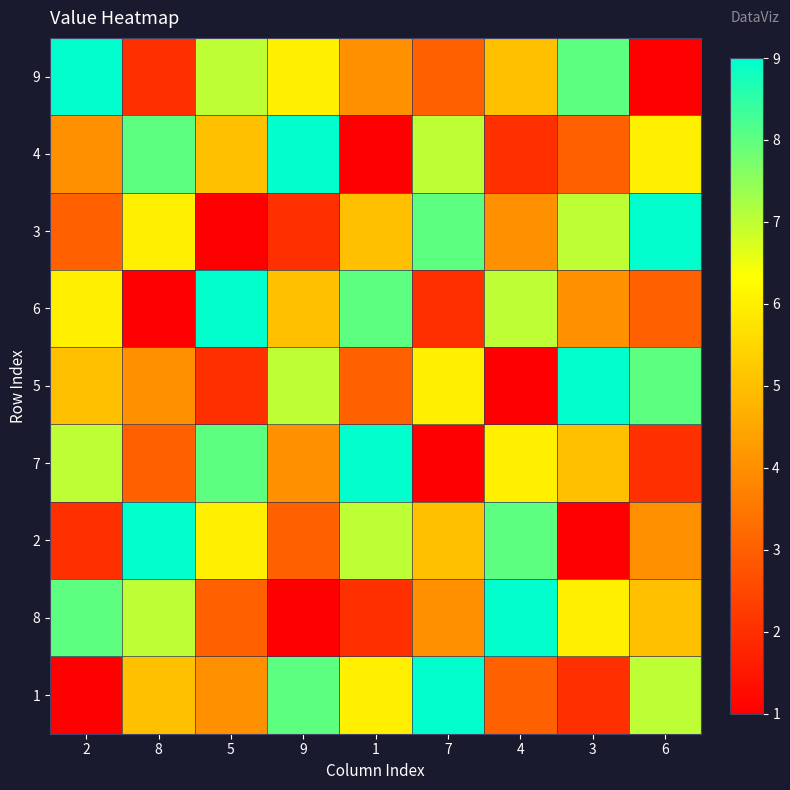

Reading left to right, list all the values displayed in this chart.

9: 2=9	8=2	5=7	9=6	1=4	7=3	4=5	3=8	6=1
4: 2=4	8=8	5=5	9=9	1=1	7=7	4=2	3=3	6=6
3: 2=3	8=6	5=1	9=2	1=5	7=8	4=4	3=7	6=9
6: 2=6	8=1	5=9	9=5	1=8	7=2	4=7	3=4	6=3
5: 2=5	8=4	5=2	9=7	1=3	7=6	4=1	3=9	6=8
7: 2=7	8=3	5=8	9=4	1=9	7=1	4=6	3=5	6=2
2: 2=2	8=9	5=6	9=3	1=7	7=5	4=8	3=1	6=4
8: 2=8	8=7	5=3	9=1	1=2	7=4	4=9	3=6	6=5
1: 2=1	8=5	5=4	9=8	1=6	7=9	4=3	3=2	6=7